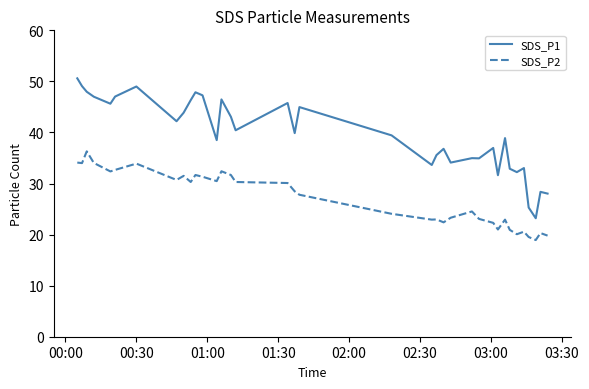

Rank the series by their average value, from lowest to highest.

SDS_P2, SDS_P1